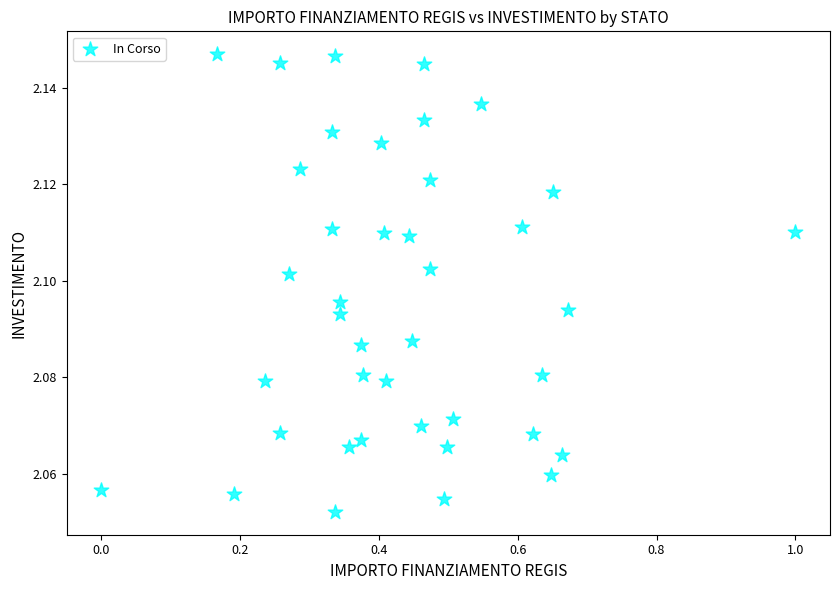

What is the range of X values (max minus min)?

1.0